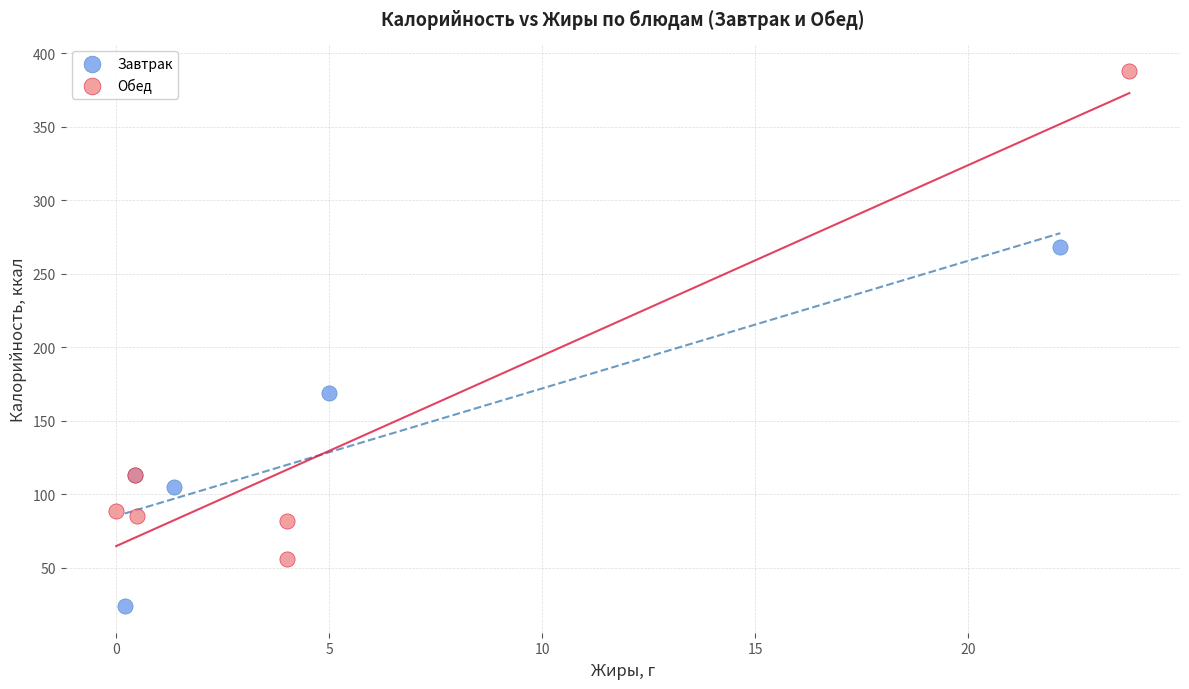

Which series has the widest spread of Y values?

Обед